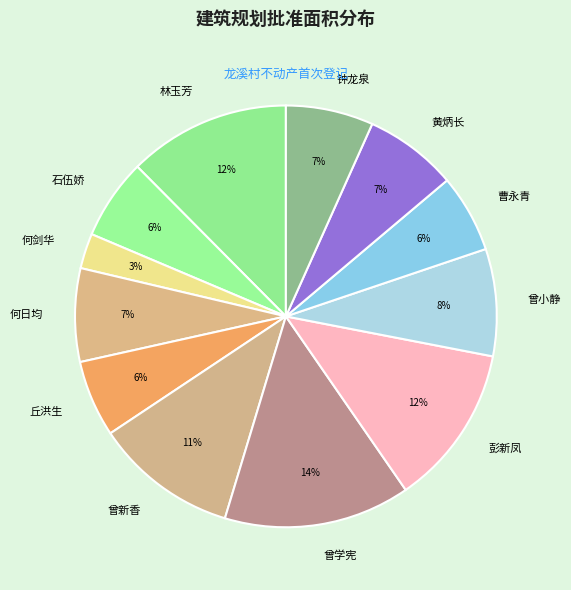

Which slice is the largest?

曾学宪